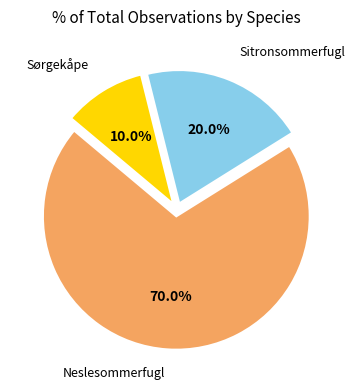

Is there a majority slice in this chart?

Yes